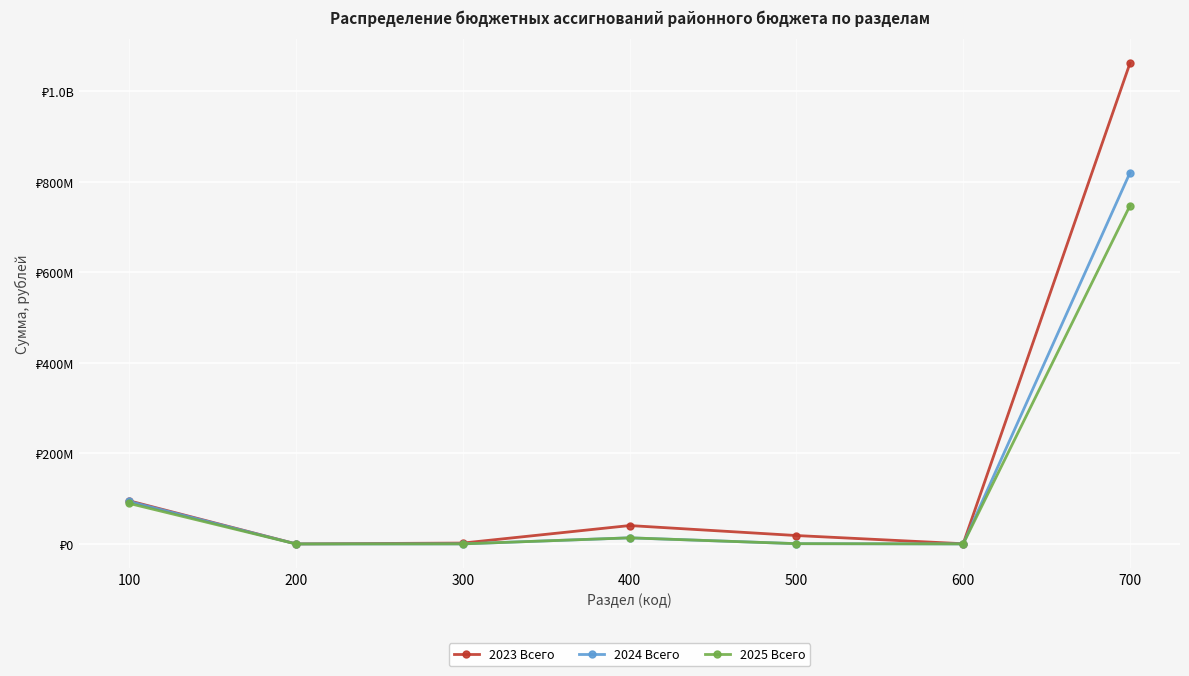

What is the average value of the 2023 Всего series?

174156017.0